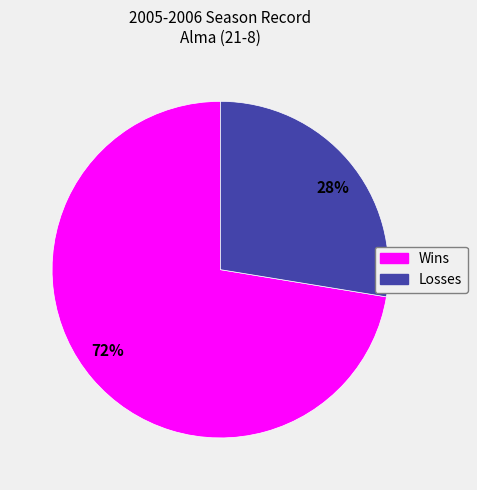

What percentage is the Losses slice, to the nearest percent?

28%